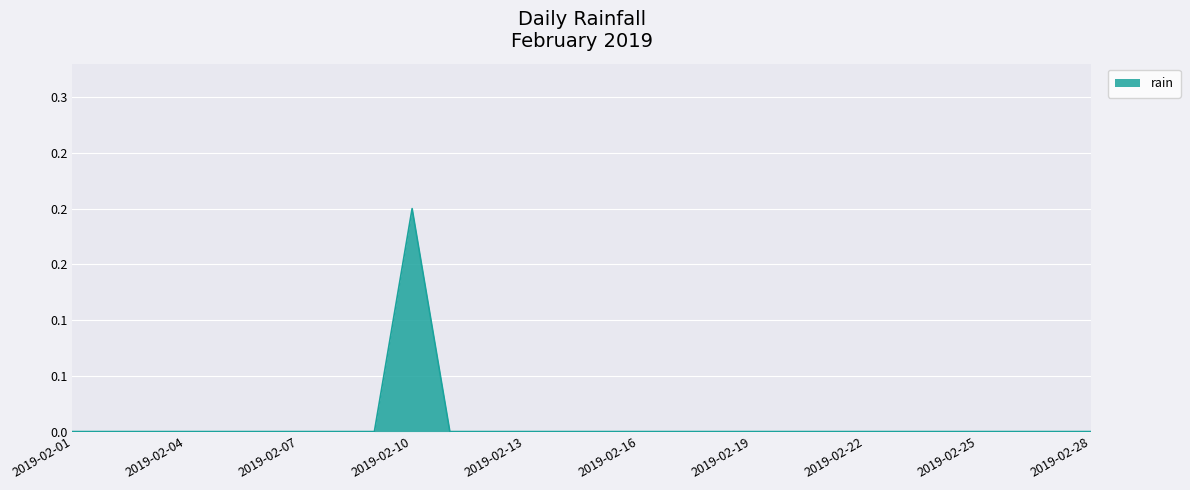

Where is the first local maximum?

2019-02-10